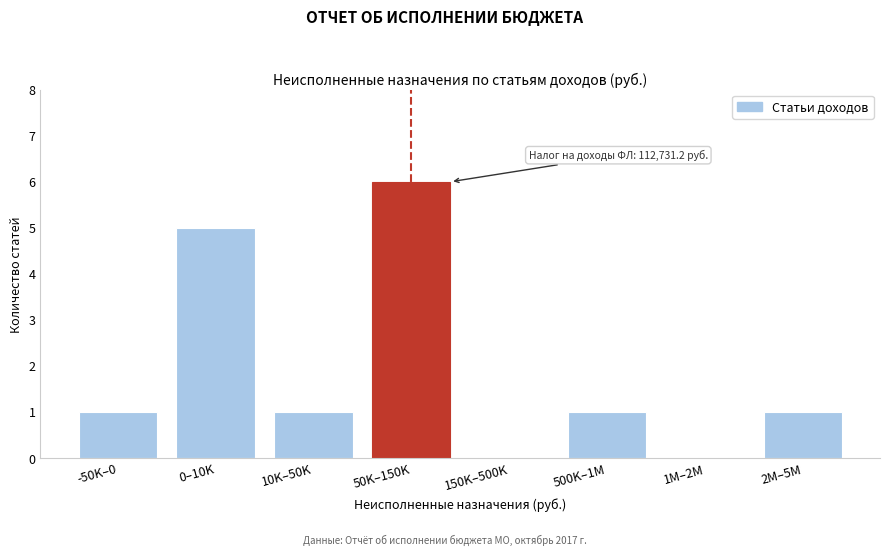

Reading left to right, extract all data points from this chart.

-50K–0=1	0–10K=5	10K–50K=1	50K–150K=6	150K–500K=0	500K–1M=1	1M–2M=0	2M–5M=1